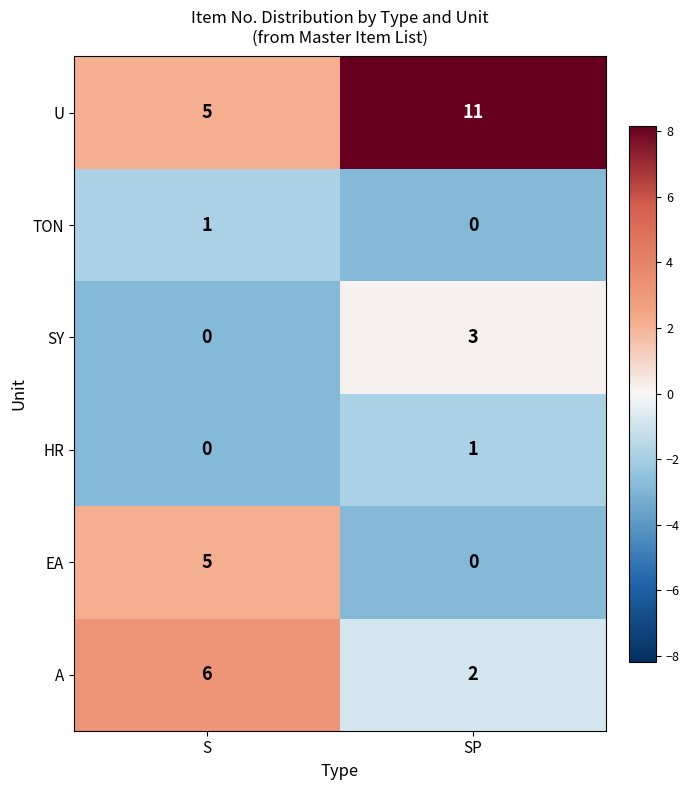

What is the sum of all U values?

16